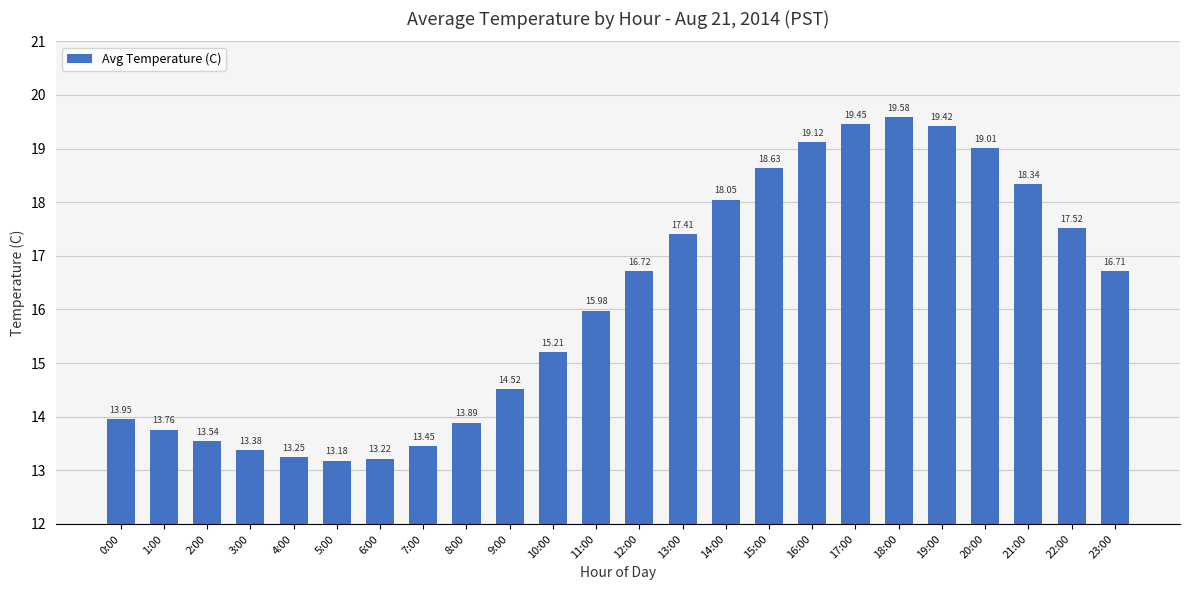

What is the sum of the values at 11:00 and 23:00?

32.7